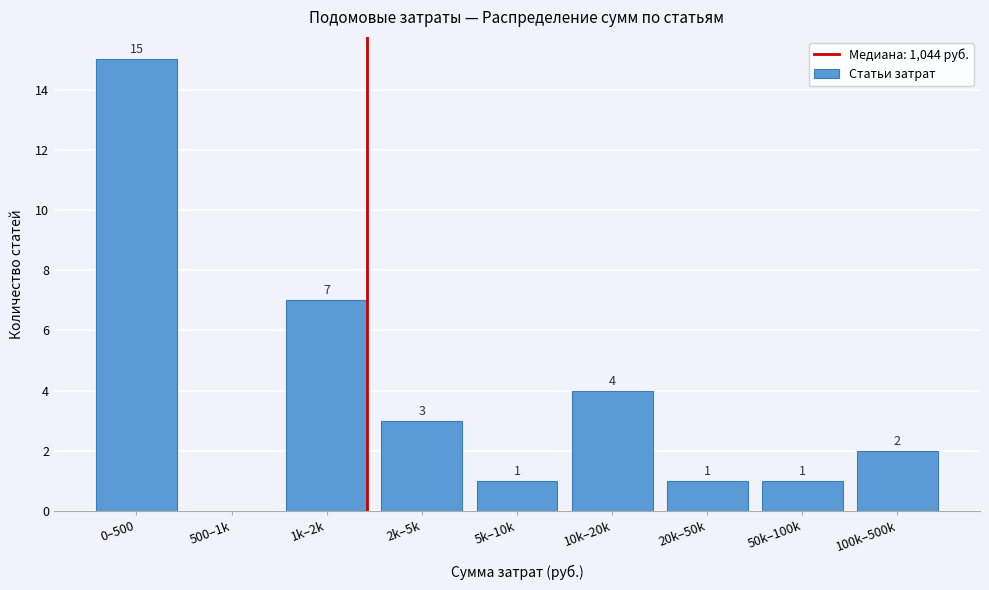

Reading left to right, transcribe all the data shown in this chart.

0–500=15	500–1k=0	1k–2k=7	2k–5k=3	5k–10k=1	10k–20k=4	20k–50k=1	50k–100k=1	100k–500k=2